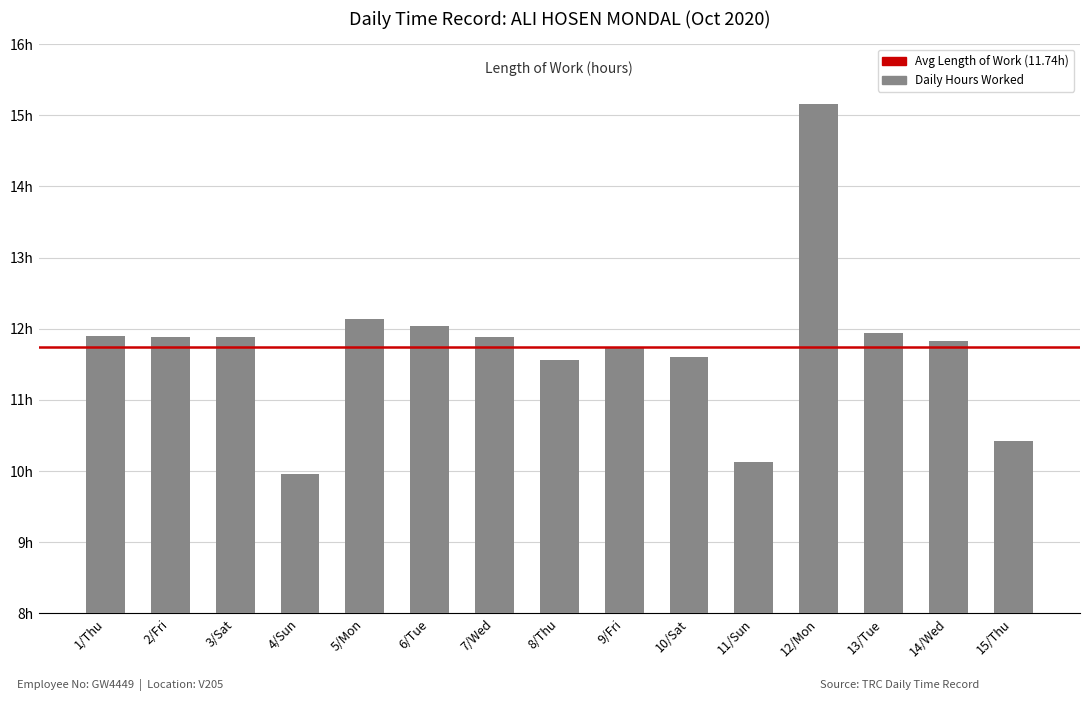

Does the chart contain any negative values?

No